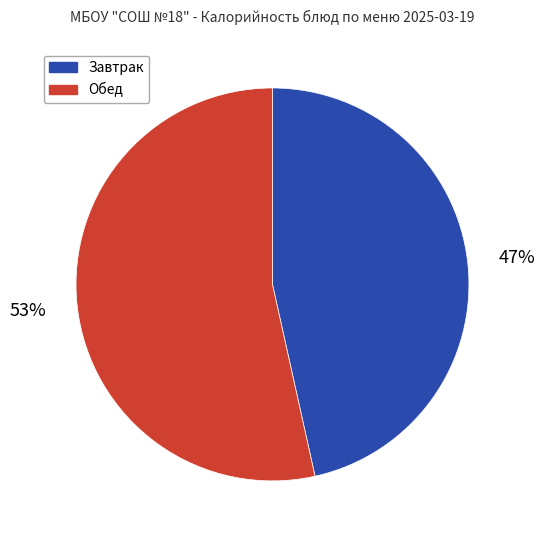

To the nearest percent, what is the average slice percentage?

50%